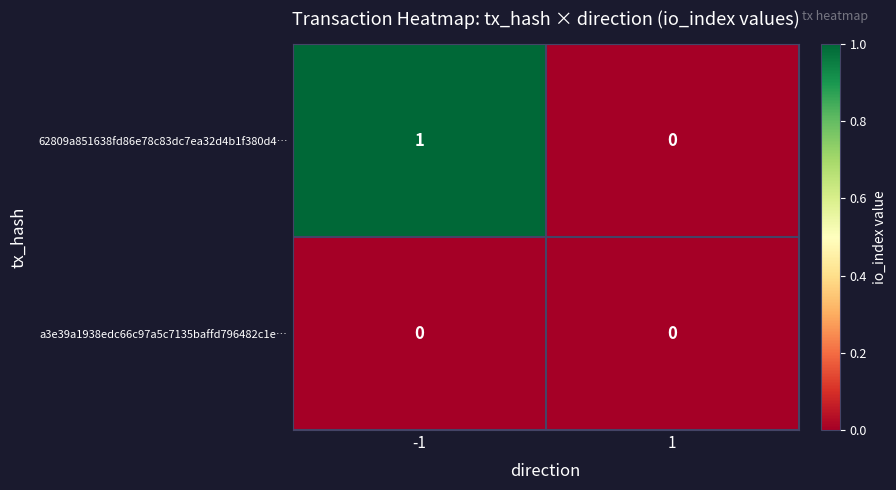

Is it true that a3e39a1938edc66c97a5c7135baffd796482c1e… equals 0 at 1?

True